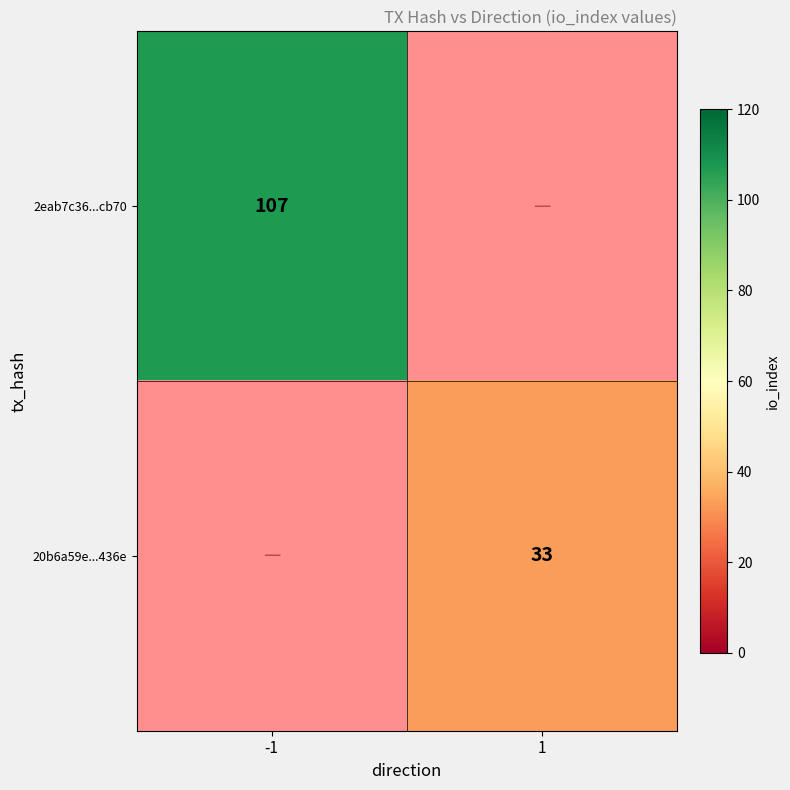

Is it true that 20b6a59e...436e equals 54.2 at 1?

False